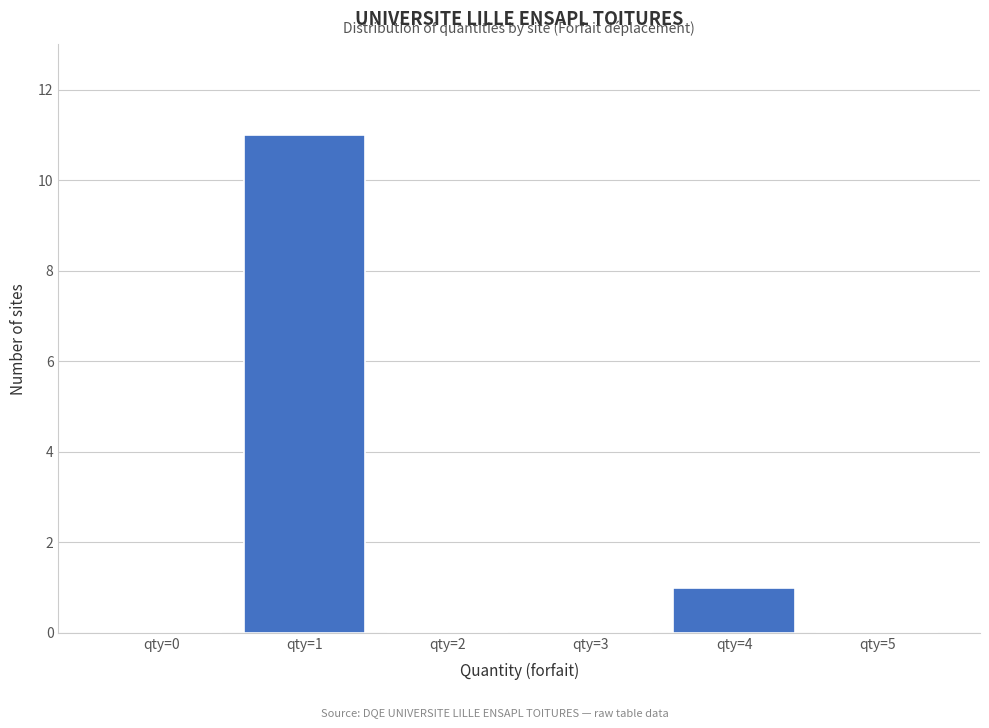

Reading right to left, what are all the values shown in this chart?

qty=5=0	qty=4=1	qty=3=0	qty=2=0	qty=1=11	qty=0=0